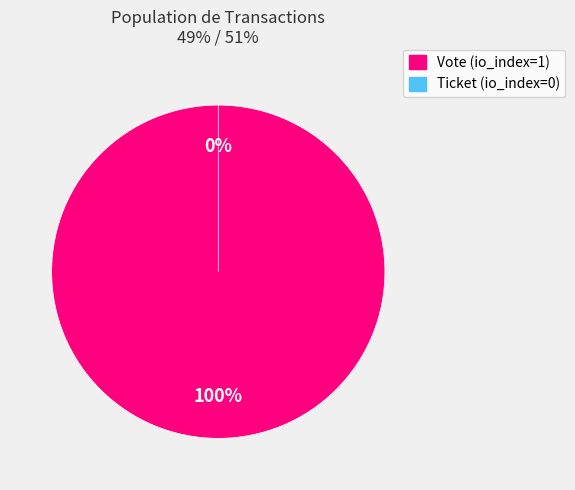

To the nearest percent, what is the difference between the largest and smallest slice percentages?

100%